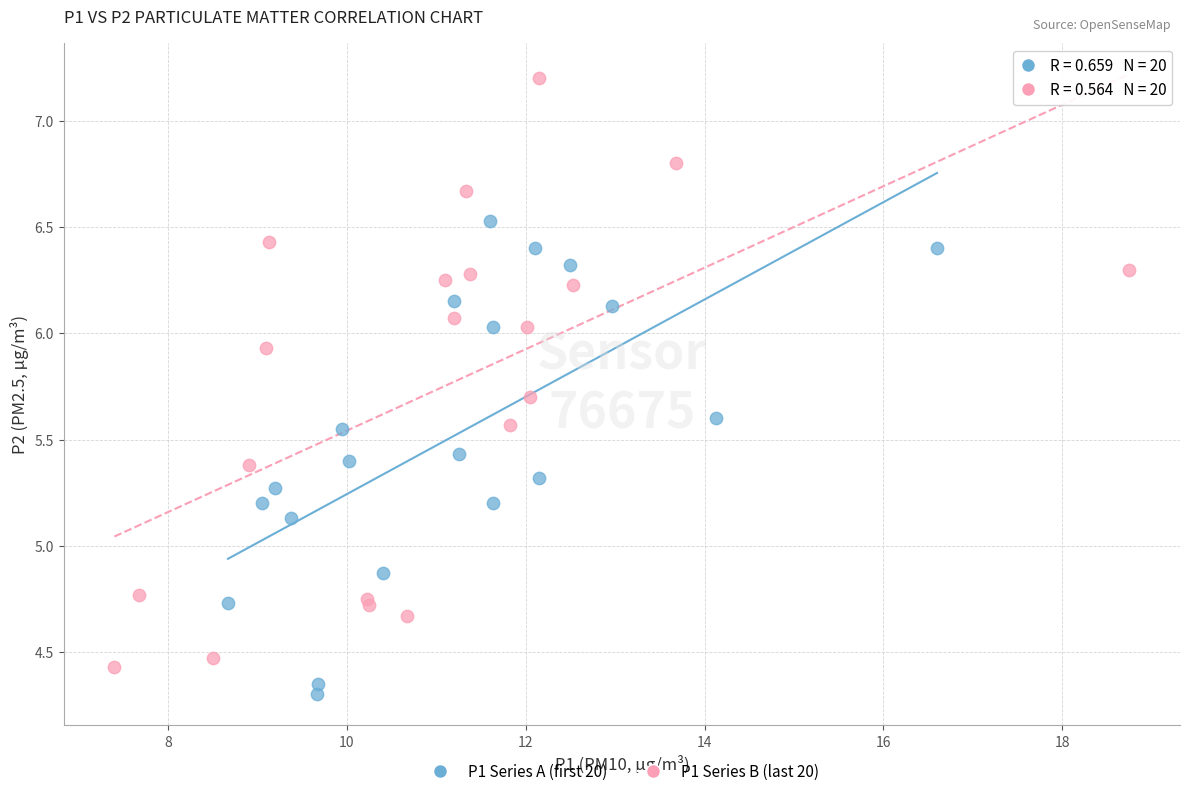

Which series contains the lowest Y value?

P1 Series A (first 20)